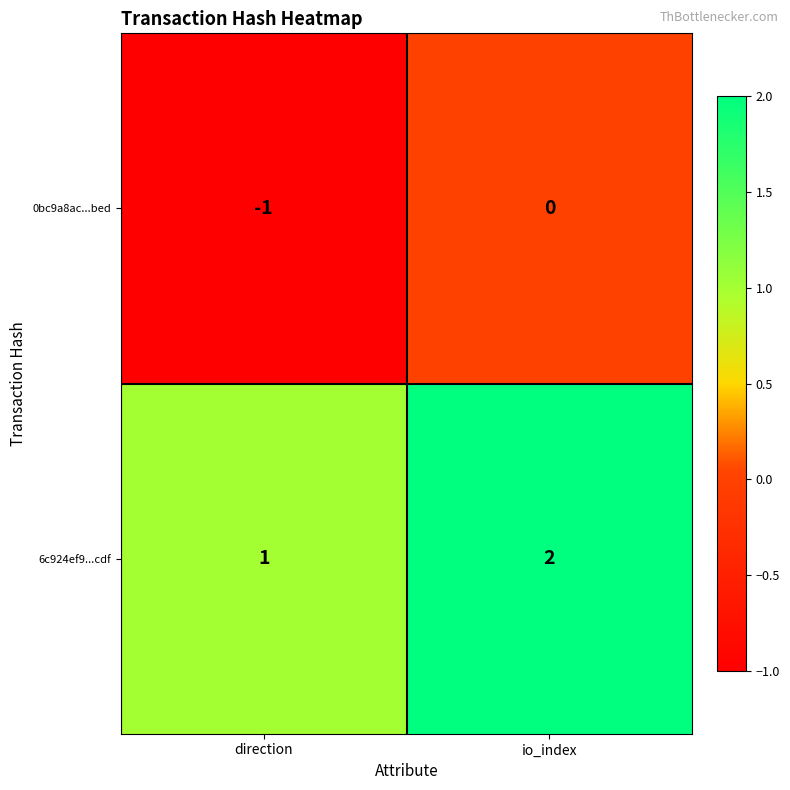

Rank the categories by 0bc9a8ac...bed value from highest to lowest.

io_index, direction